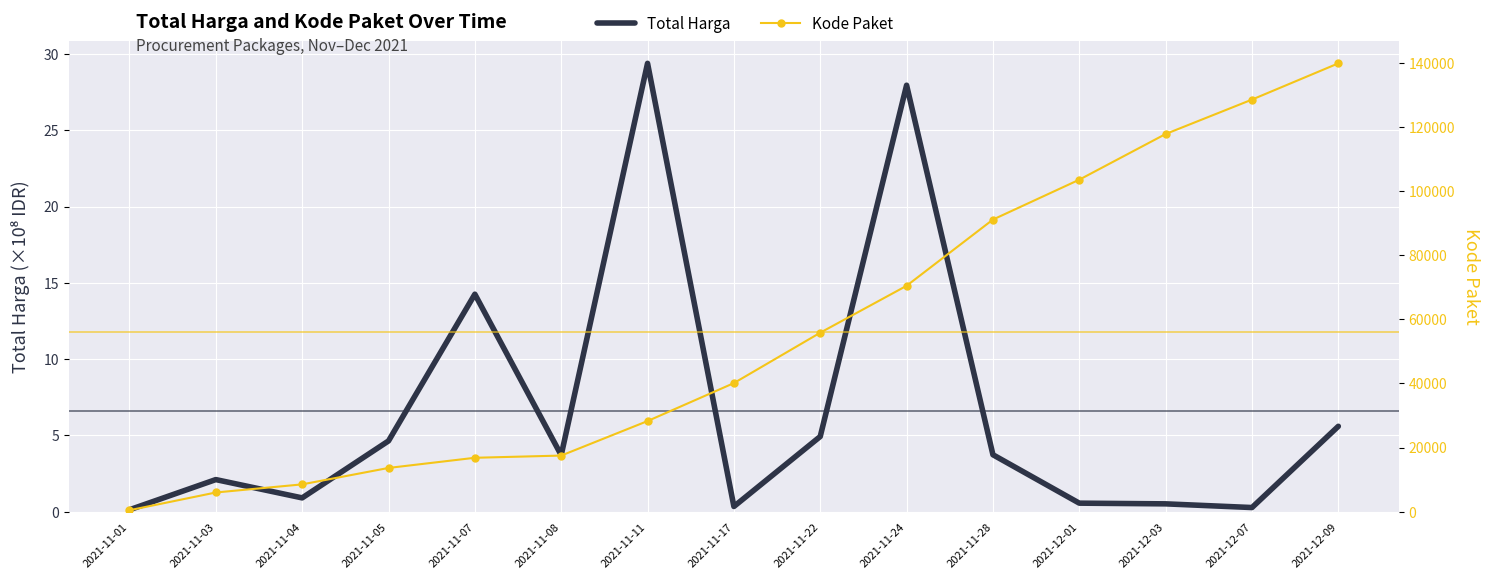

What are all the series names shown in the legend?

Total Harga, Kode Paket